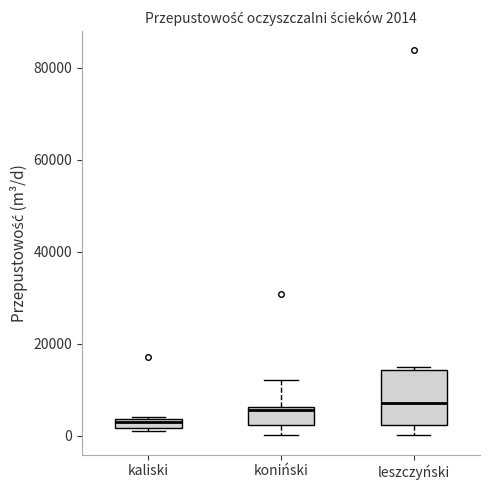

Comparing the boxes themselves (not the whiskers), which one is the tallest?

leszczyński